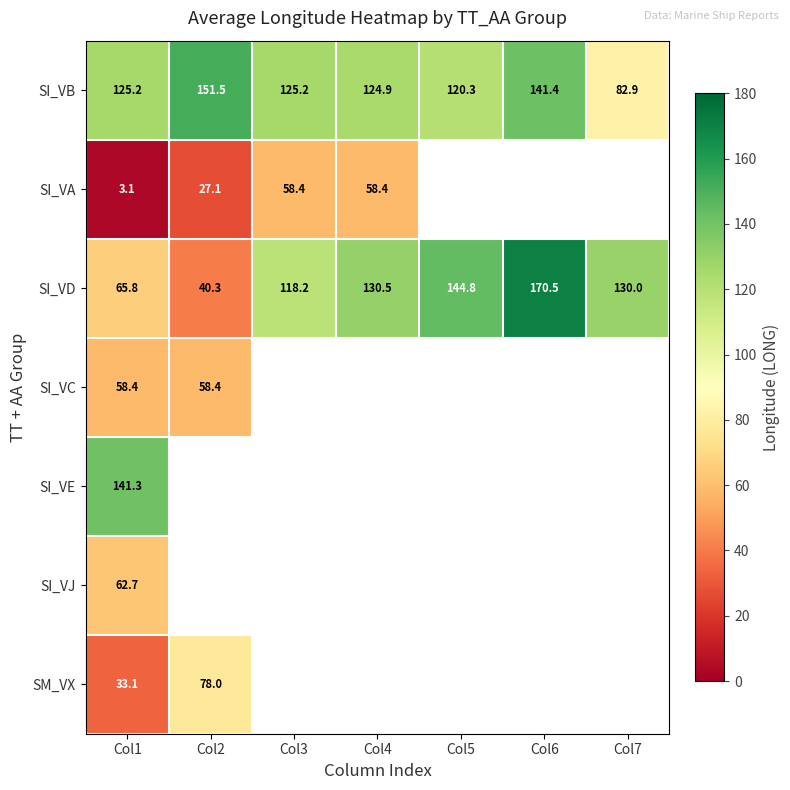

At how many categories does at least one series exceed 153?

1